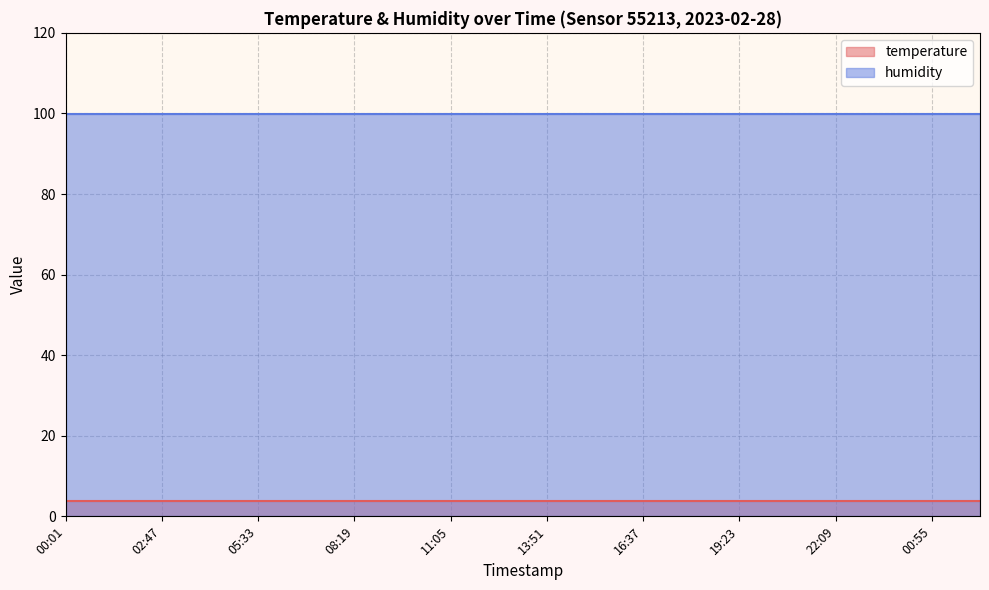

How many lines are shown in the chart?

2